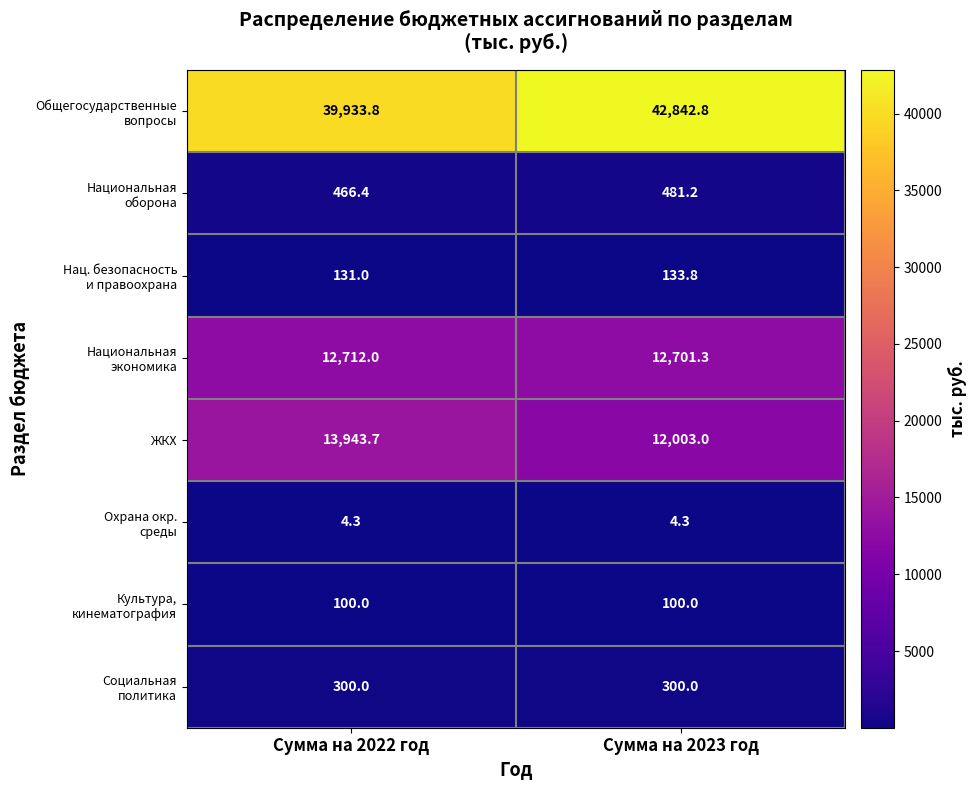

What is the spread (max minus min) of values at Сумма на 2022 год?

39929.5